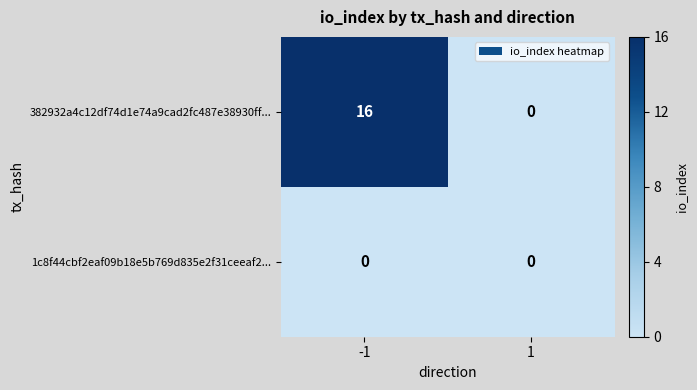

What is the sum of the 382932a4c12df74d1e74a9cad2fc487e38930ff... values at -1 and 1?

16